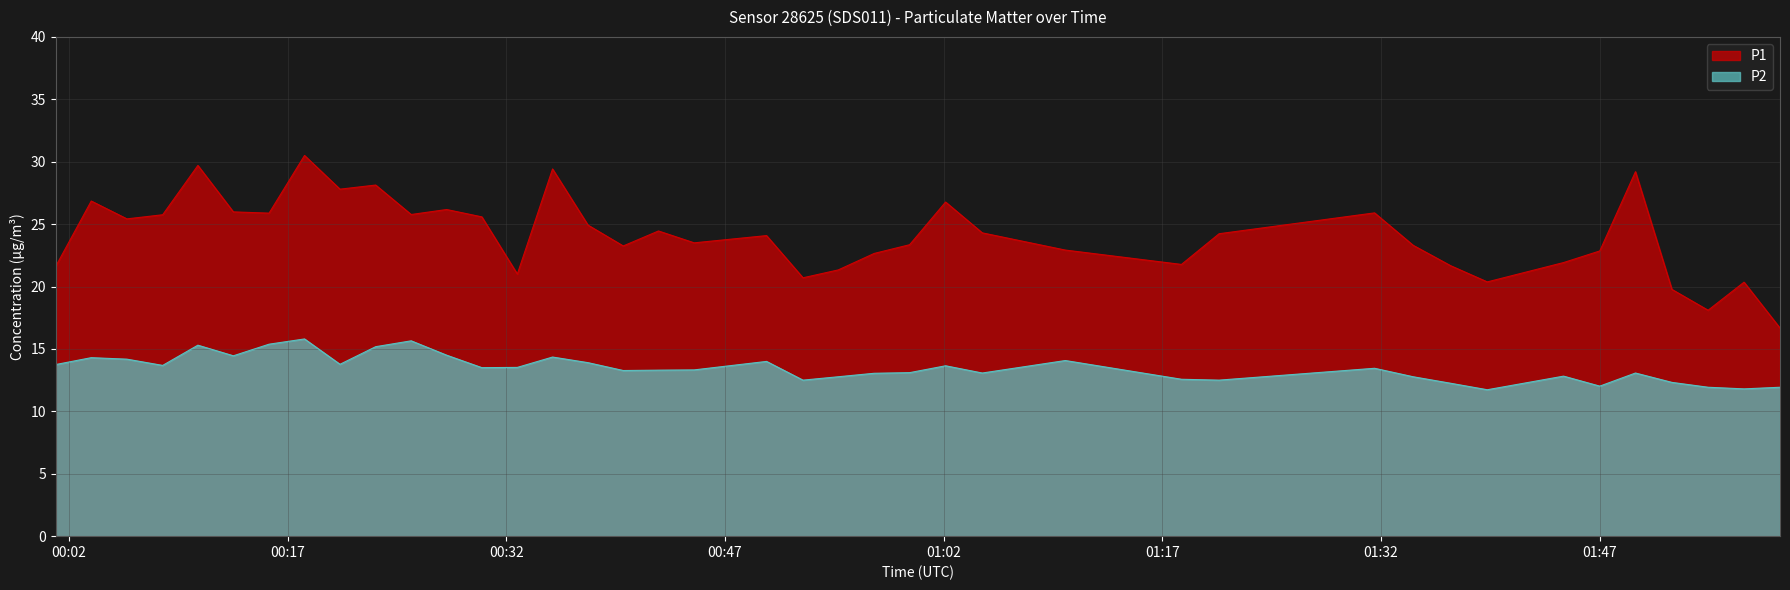

Which category has the highest value in the P2 series?

2022-10-16T00:18:09